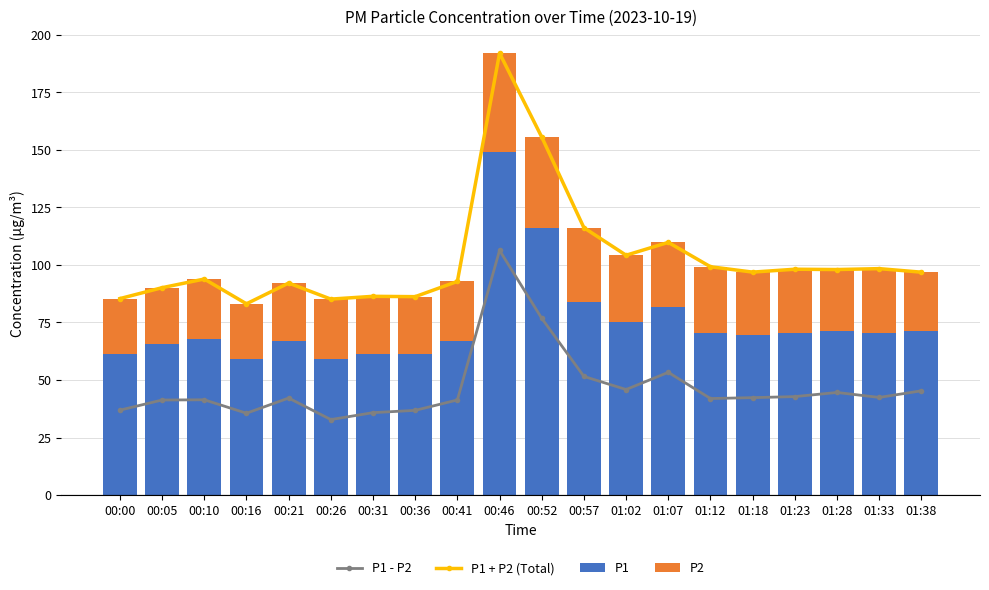

What is the total value across all series at 01:38?

239.0